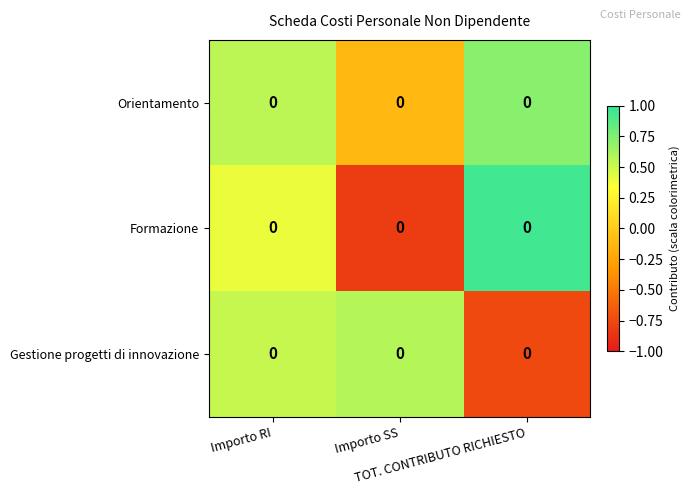

How many data points in Formazione are less than 0?

1